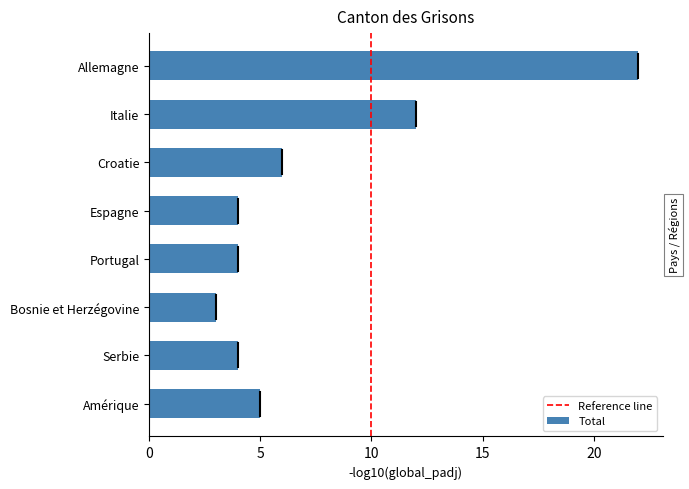

Which has a higher value, Allemagne or Espagne?

Allemagne